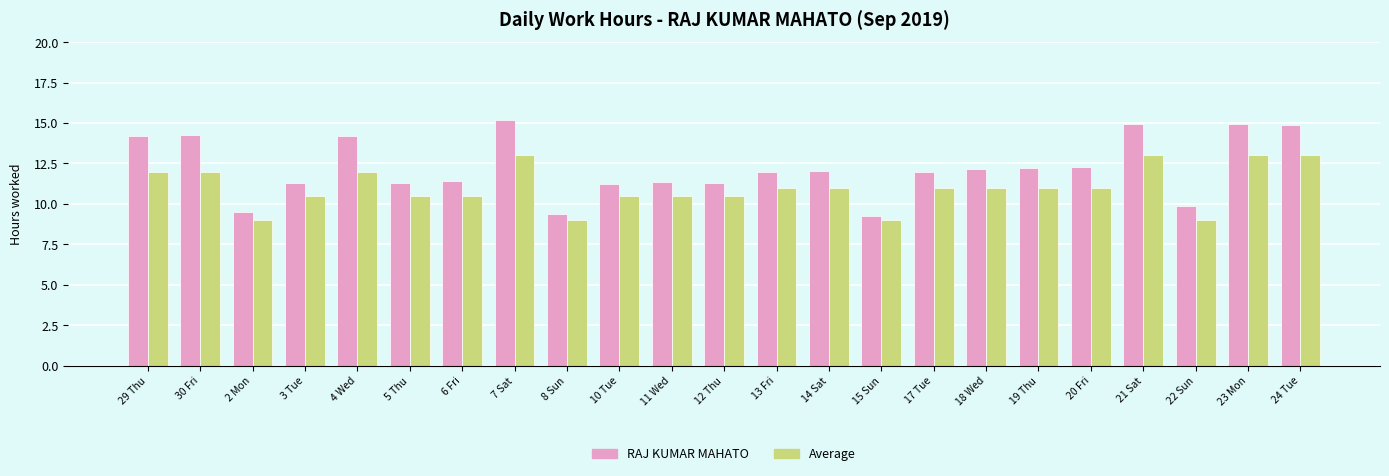

What is the value of the Average bar at the 2nd from the left?

12.0